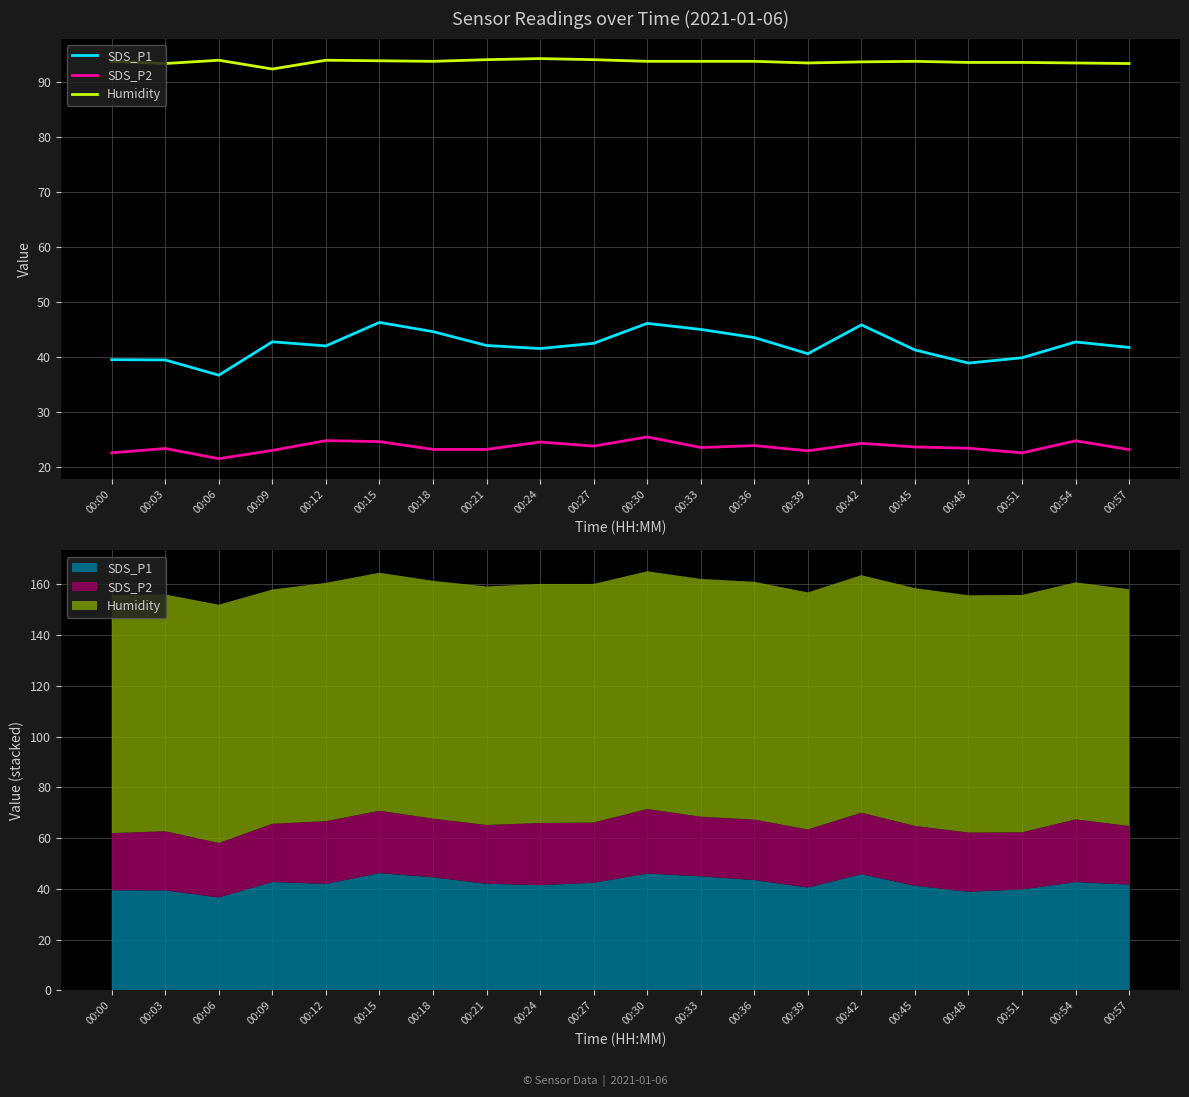

Reading left to right, what are all the values shown in this chart?

SDS_P1: 00:00=39.5	00:03=39.4	00:06=36.6	00:09=42.7	00:12=42.0	00:15=46.2	00:18=44.5	00:21=42.0	00:24=41.5	00:27=42.4	00:30=46.0	00:33=45.0	00:36=43.5	00:39=40.5	00:42=45.8	00:45=41.2	00:48=38.8	00:51=39.8	00:54=42.7	00:57=41.7
SDS_P2: 00:00=22.5	00:03=23.3	00:06=21.4	00:09=22.9	00:12=24.7	00:15=24.6	00:18=23.1	00:21=23.1	00:24=24.5	00:27=23.7	00:30=25.4	00:33=23.5	00:36=23.8	00:39=22.9	00:42=24.2	00:45=23.6	00:48=23.4	00:51=22.5	00:54=24.7	00:57=23.1
Humidity: 00:00=93.7	00:03=93.3	00:06=93.9	00:09=92.3	00:12=93.9	00:15=93.8	00:18=93.7	00:21=94.0	00:24=94.2	00:27=94.0	00:30=93.7	00:33=93.7	00:36=93.7	00:39=93.4	00:42=93.6	00:45=93.7	00:48=93.5	00:51=93.5	00:54=93.4	00:57=93.3